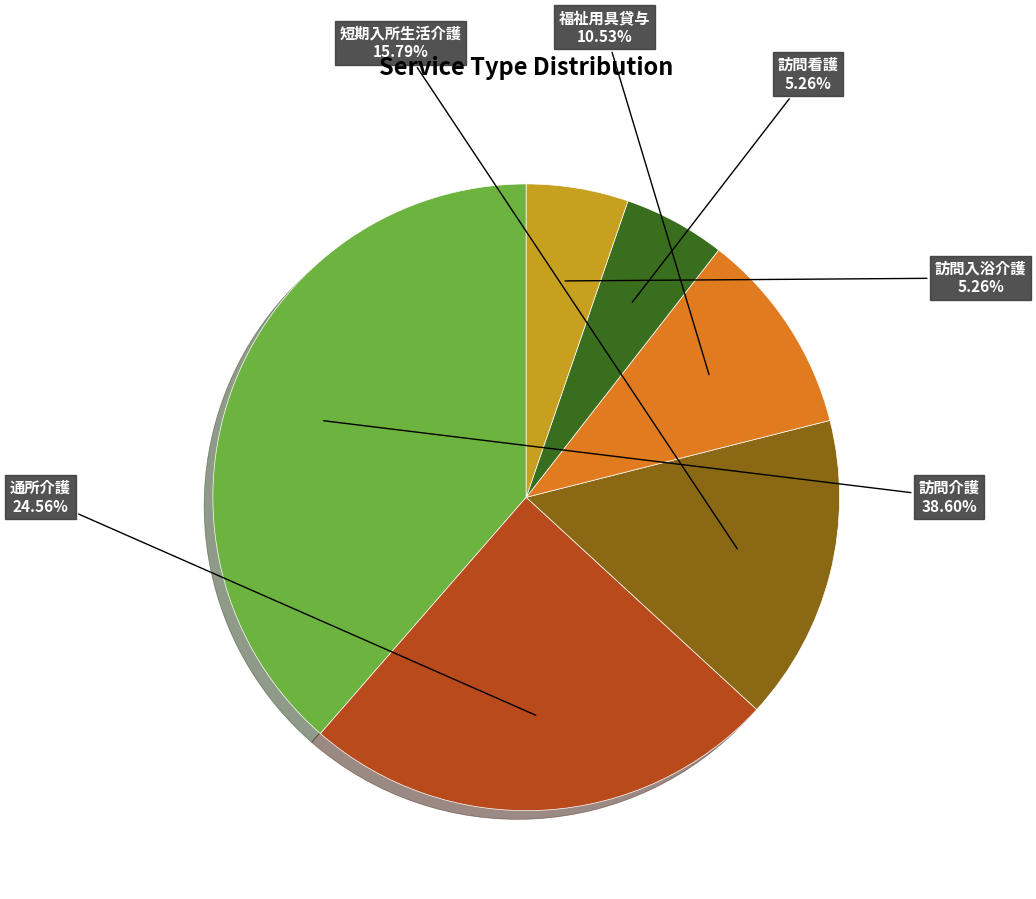

Which has a higher value, 短期入所生活介護 or 訪問介護?

訪問介護